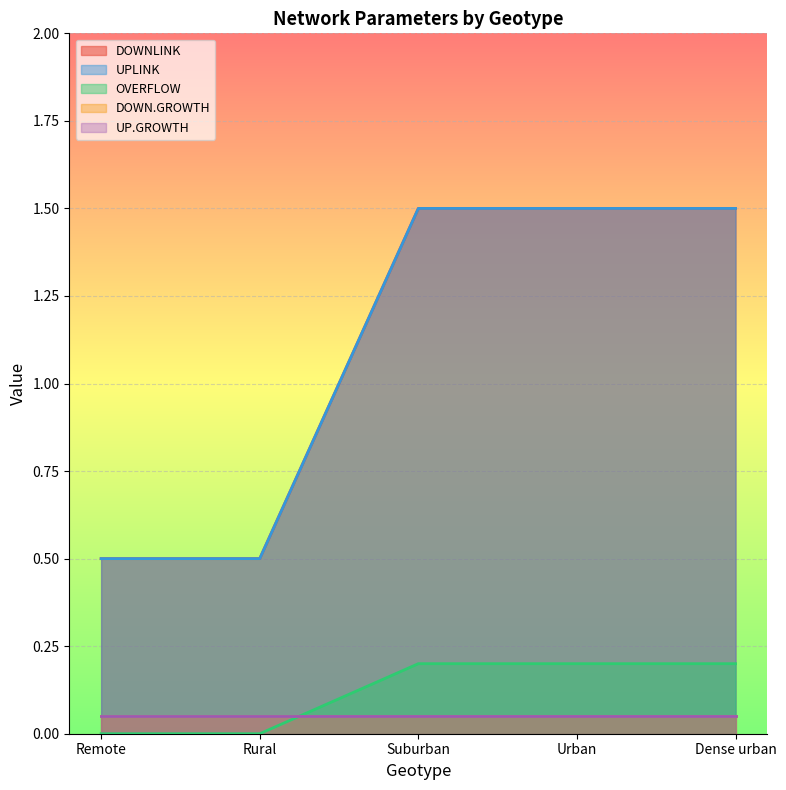

What is the sum of the UPLINK values at Urban and Suburban?

3.0